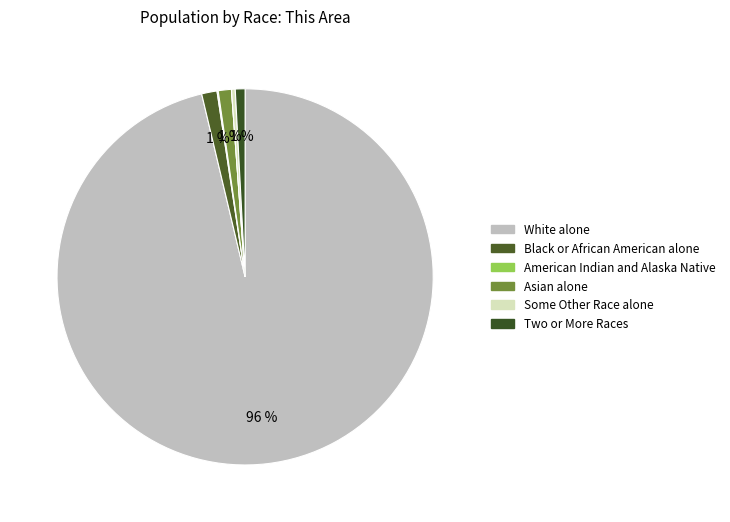

Count the number of slices in the pie.

7